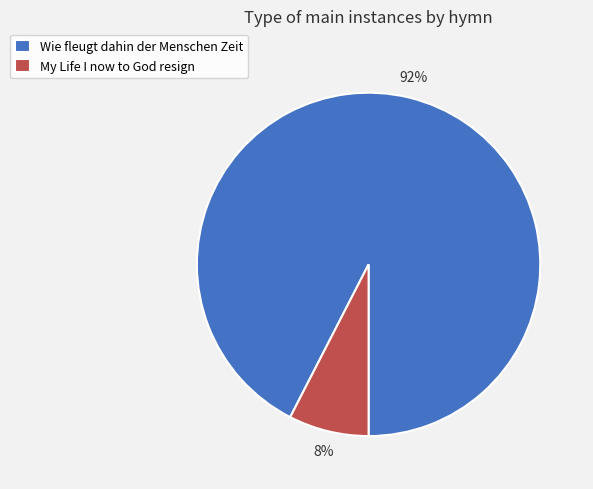

How many segments does this pie chart have?

2